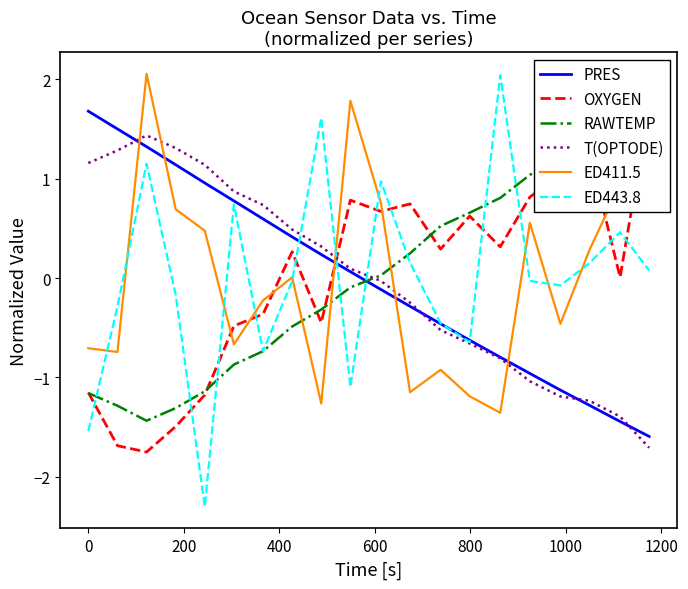

True or false: ED411.5 and PRES cross at least once.

True